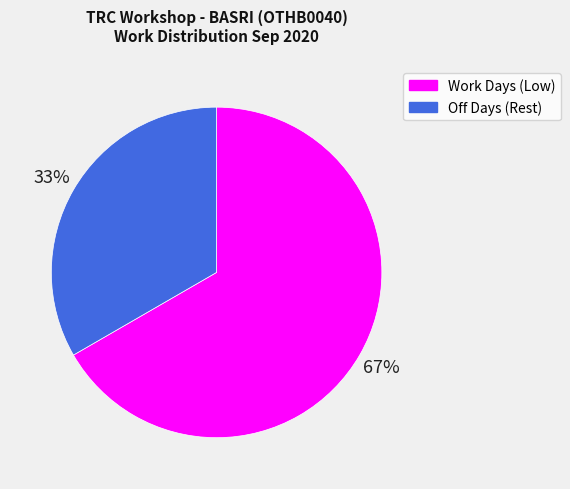

Which category has the biggest portion of the pie?

Work Days (Low)